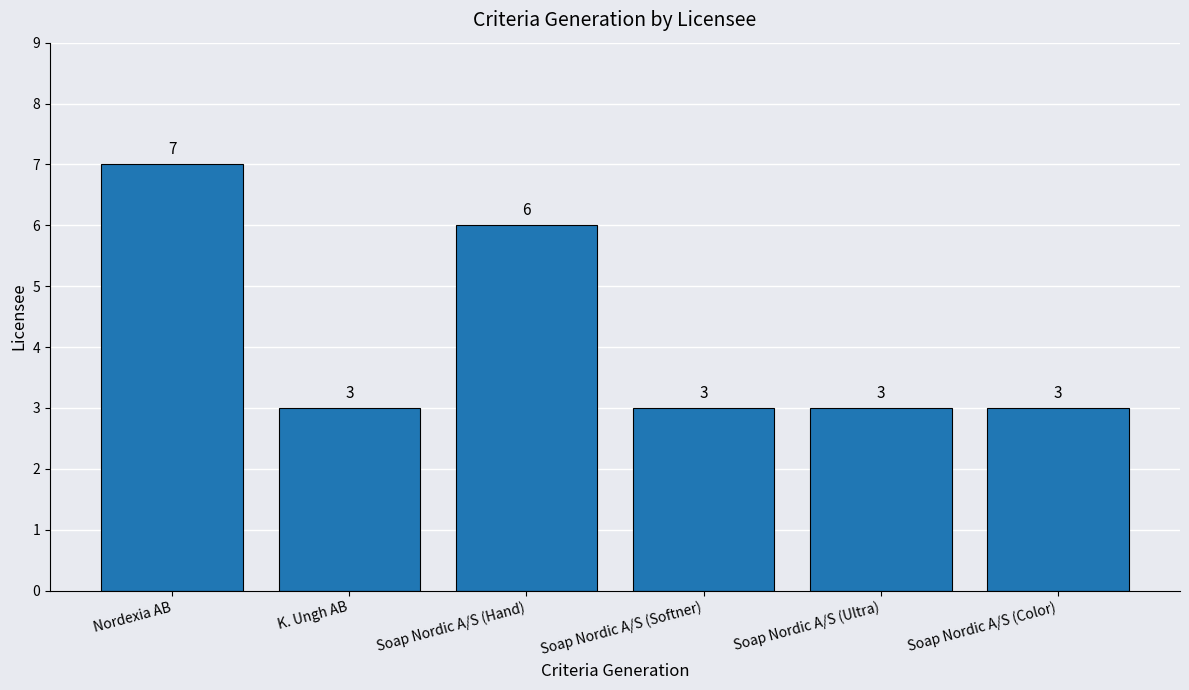

How many bars are there in total?

6